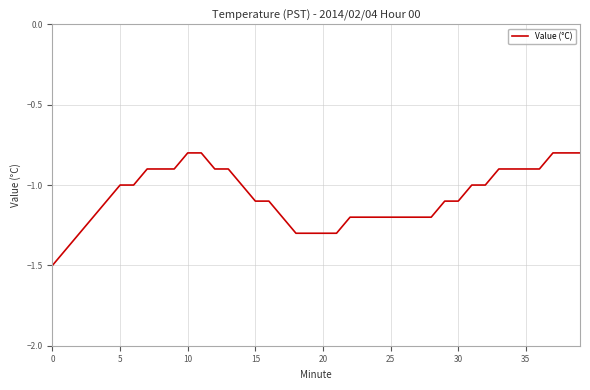

What is the difference between the maximum and minimum values?

0.7